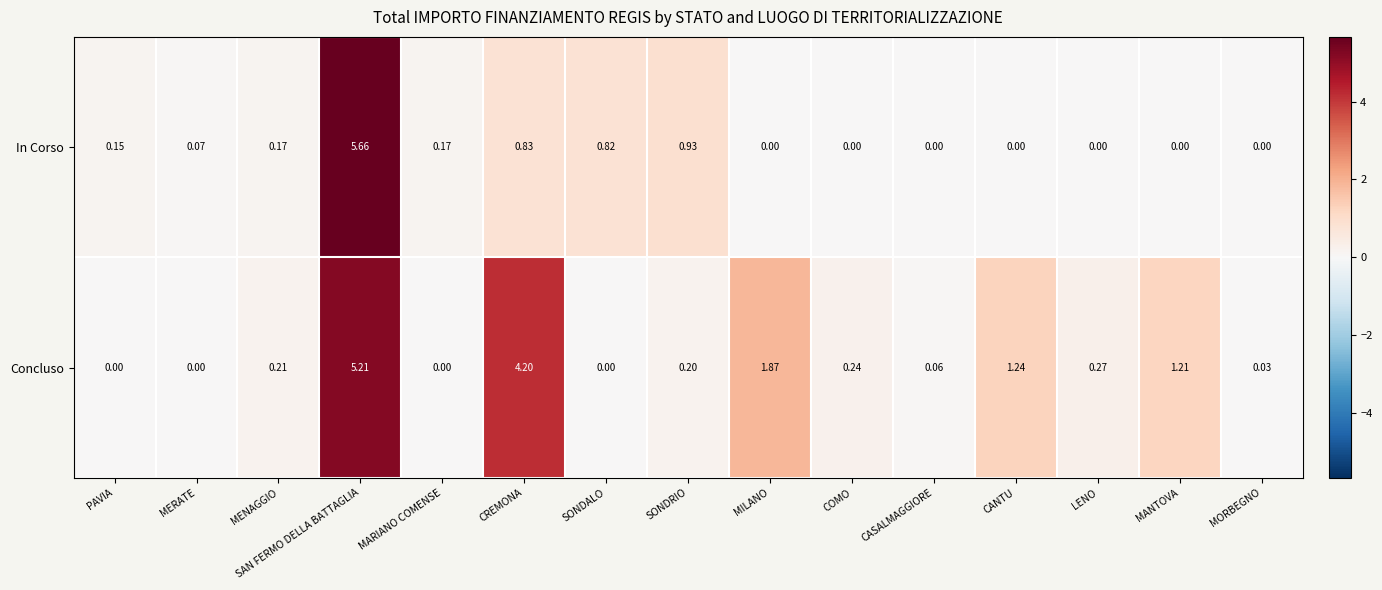

At which category is the sum across all series the highest?

SAN FERMO DELLA BATTAGLIA